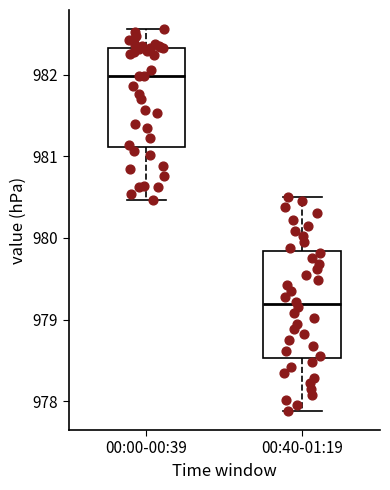

Which box's median line is the lowest?

00:40-01:19